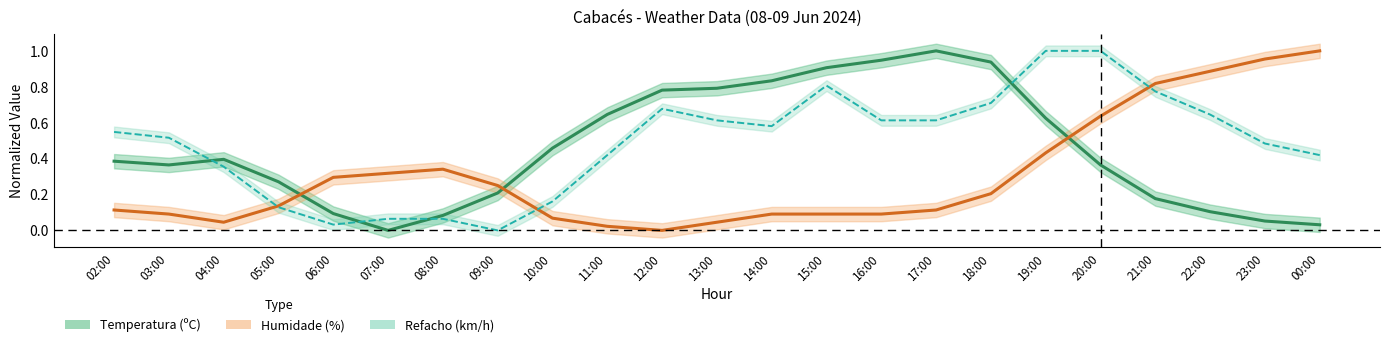

What are all the series names shown in the legend?

Temperatura (ºC), Humidade (%), Refacho (km/h)